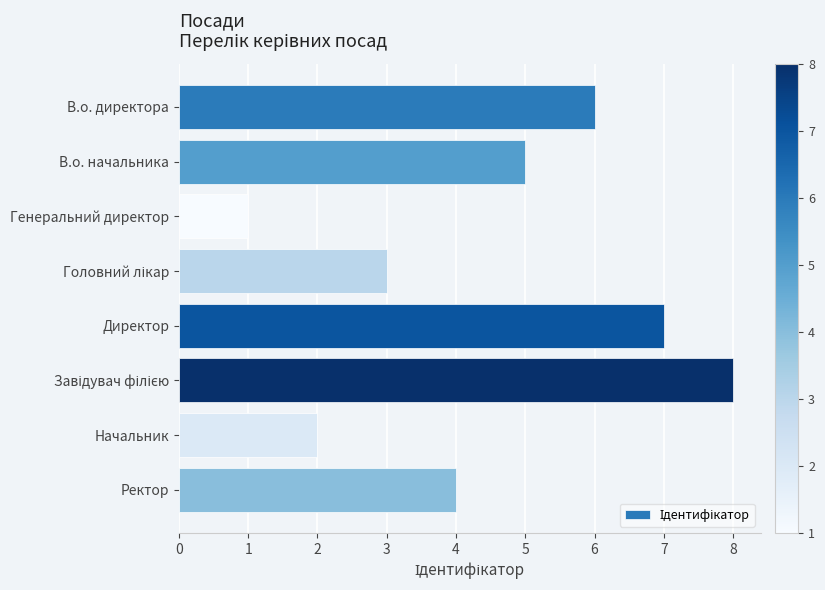

Approximately how many times larger is the value at В.о. начальника compared to Генеральний директор?

5.0